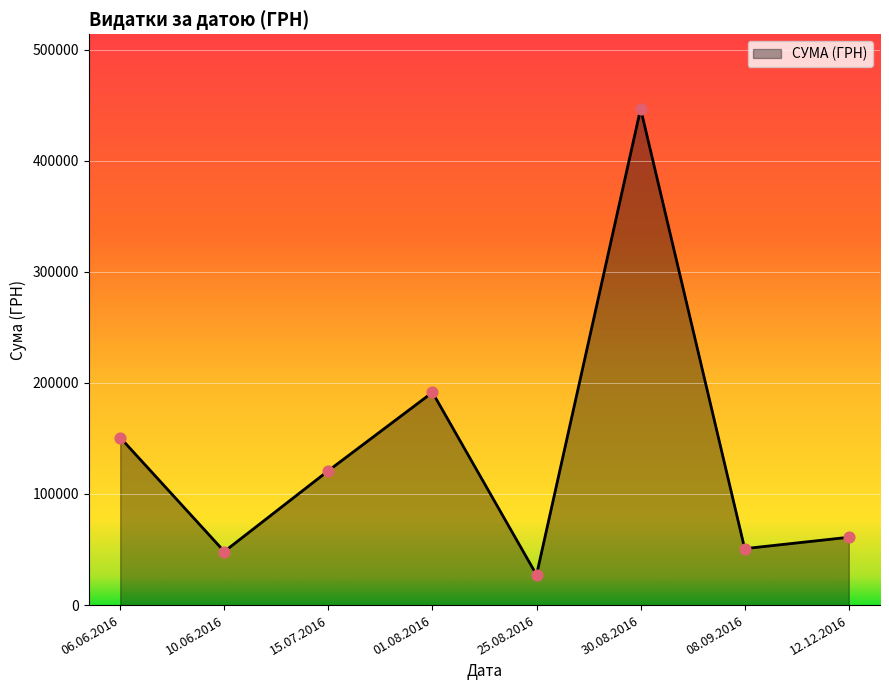

Between 12.12.2016 and 01.08.2016, which is larger?

01.08.2016